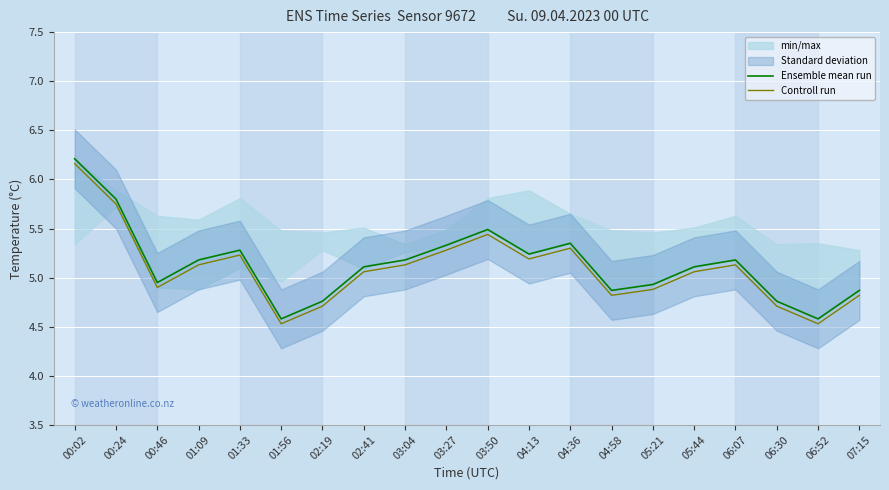

True or false: Ensemble mean run and Controll run cross at least once.

False